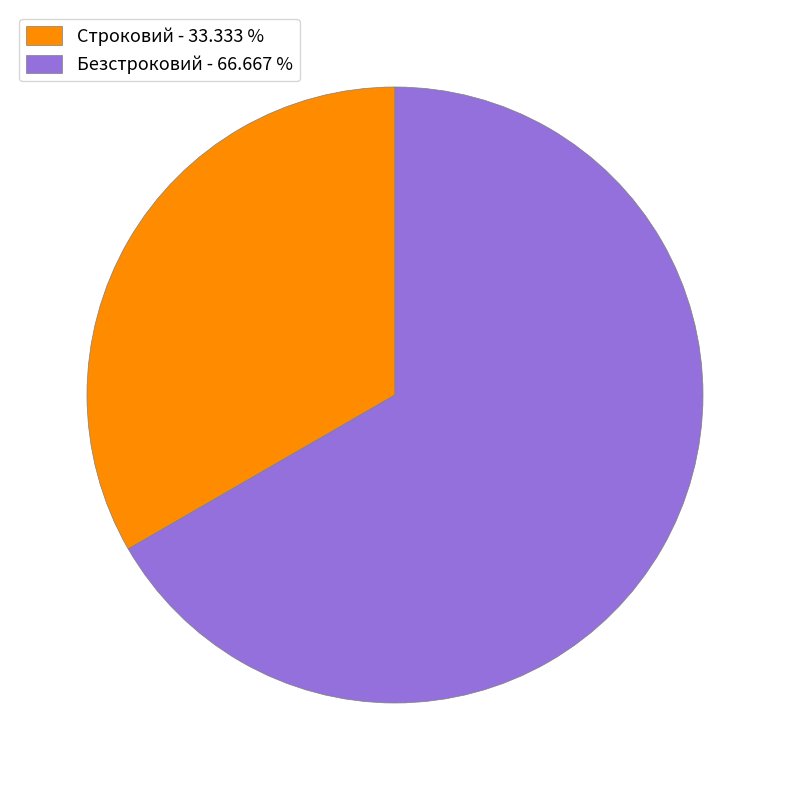

The Безстроковий slice represents 67% of the pie. True or false?

True